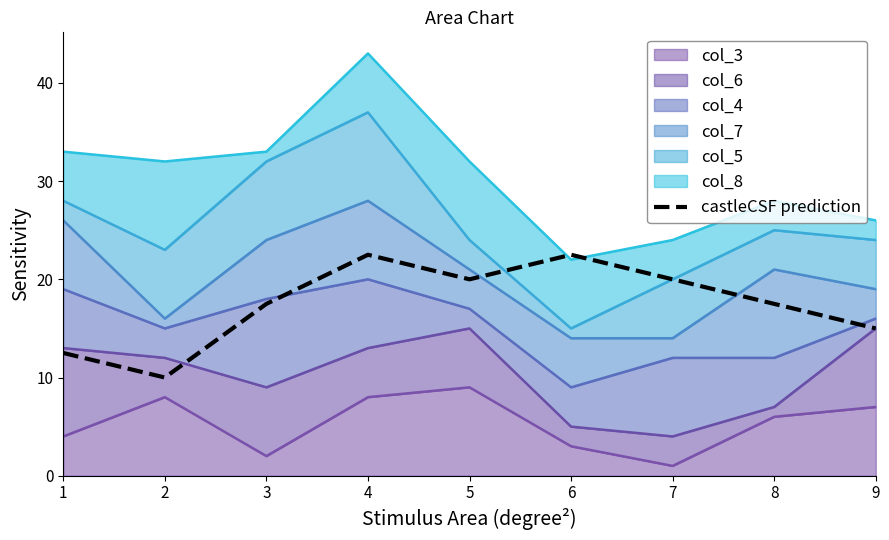

How many data points are less than 17?

3